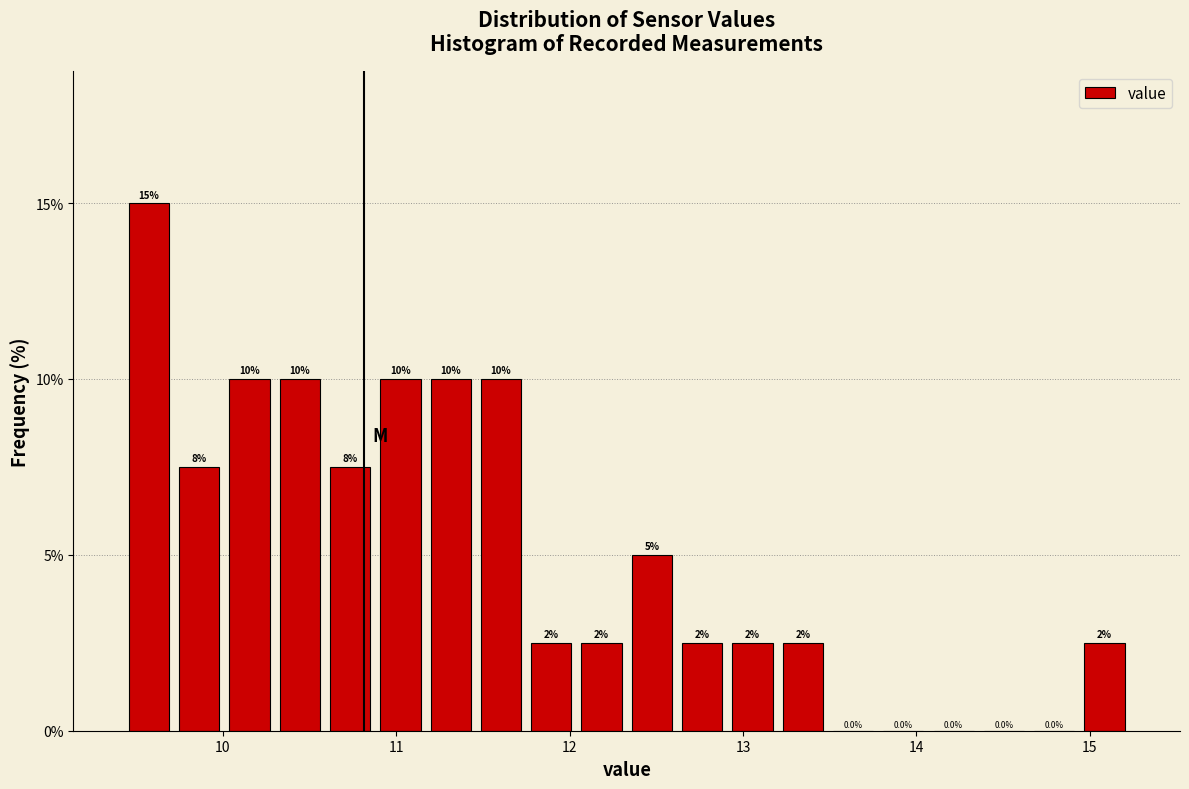

Around what value on the x-axis is the tallest bar? Give the approximate position of its centre, as read against the axis.

9.6